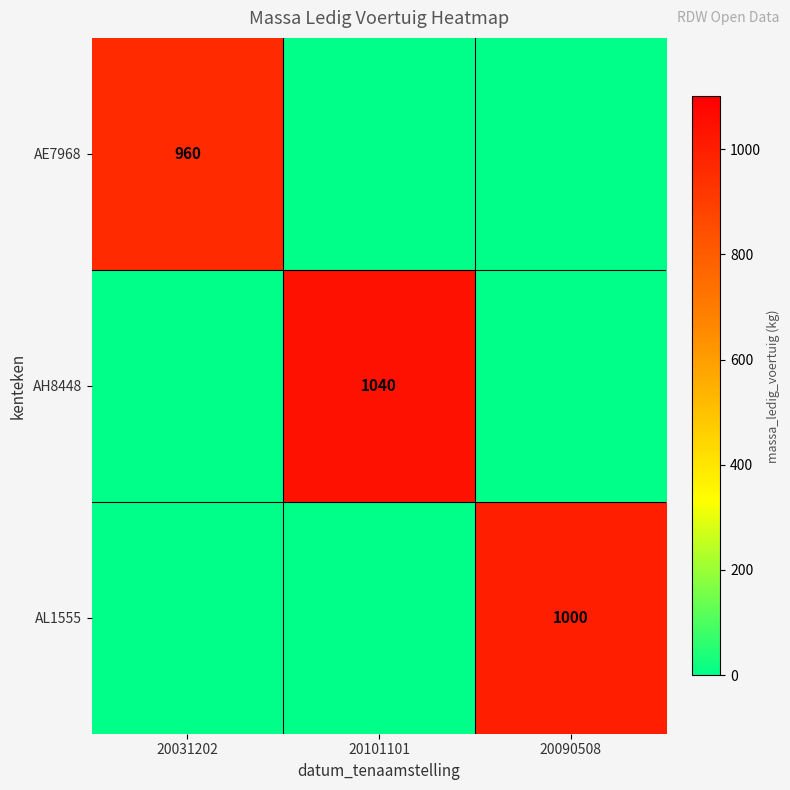

The value of AH8448 at 20101101 is 1040. True or false?

True